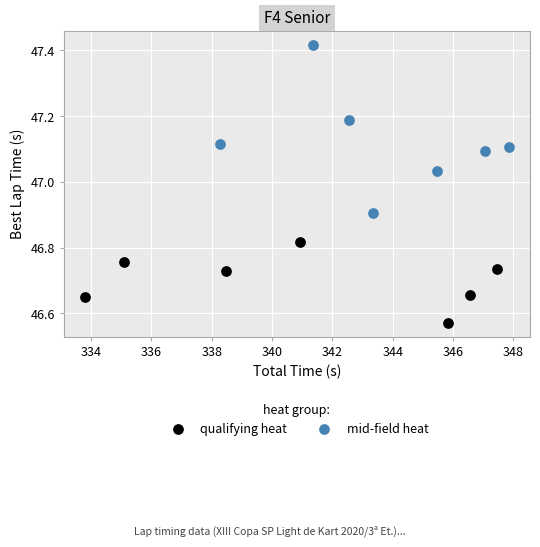

Which series has the largest Y range (max minus min)?

mid-field heat